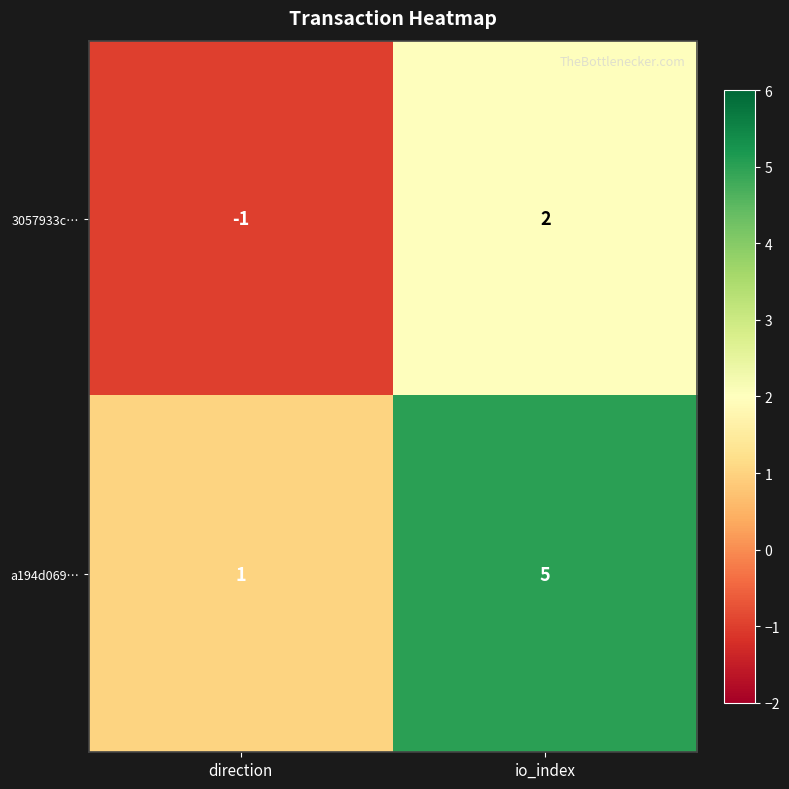

Rank the series by their average value, from lowest to highest.

3057933c…, a194d069…